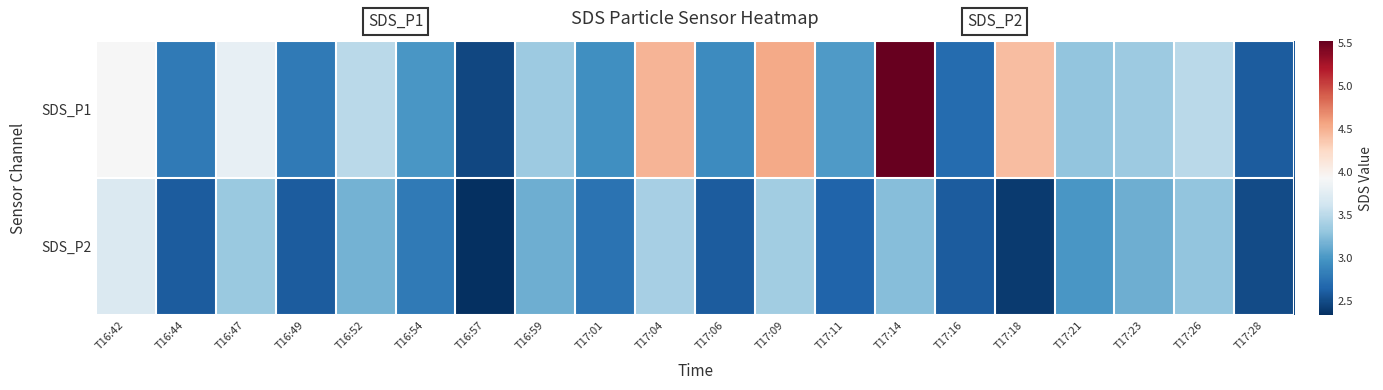

At which category does the chart reach its minimum across all series?

T16:57